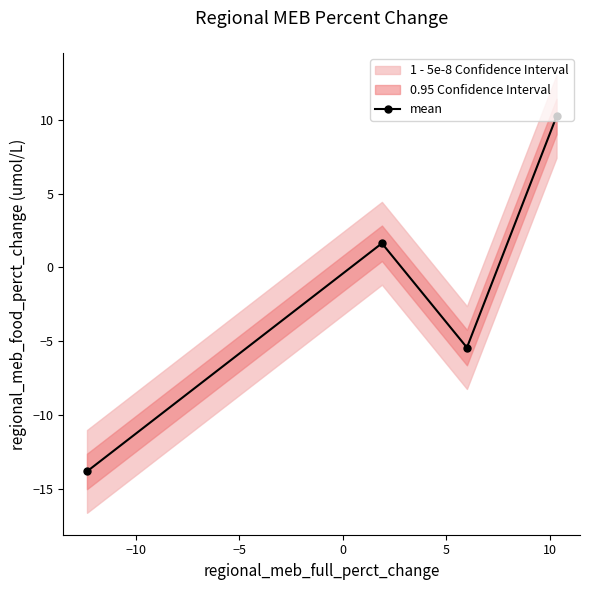

True or false: mean has more than 0 interior local peaks.

True